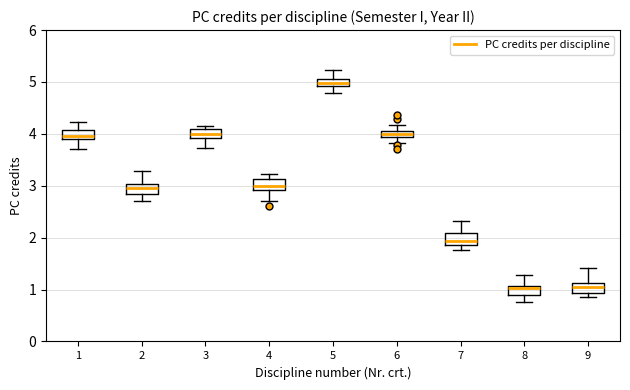

Which box's median line is the highest?

5